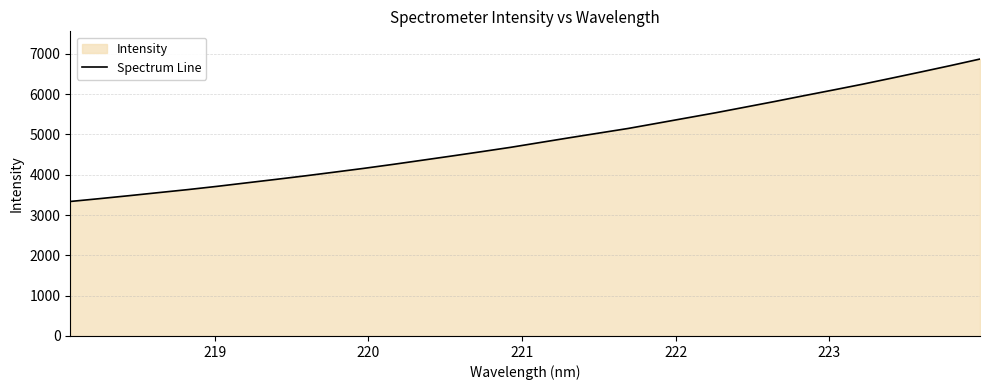

What is the difference between the maximum and minimum values?

3533.1